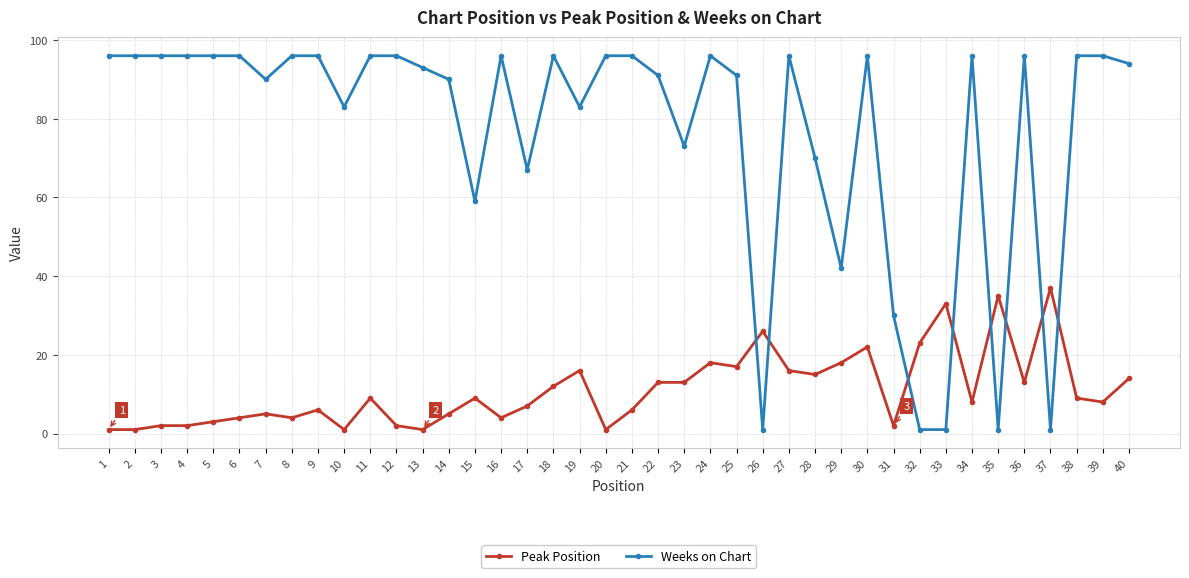

List the series in order of their peak value, highest first.

Weeks on Chart, Peak Position